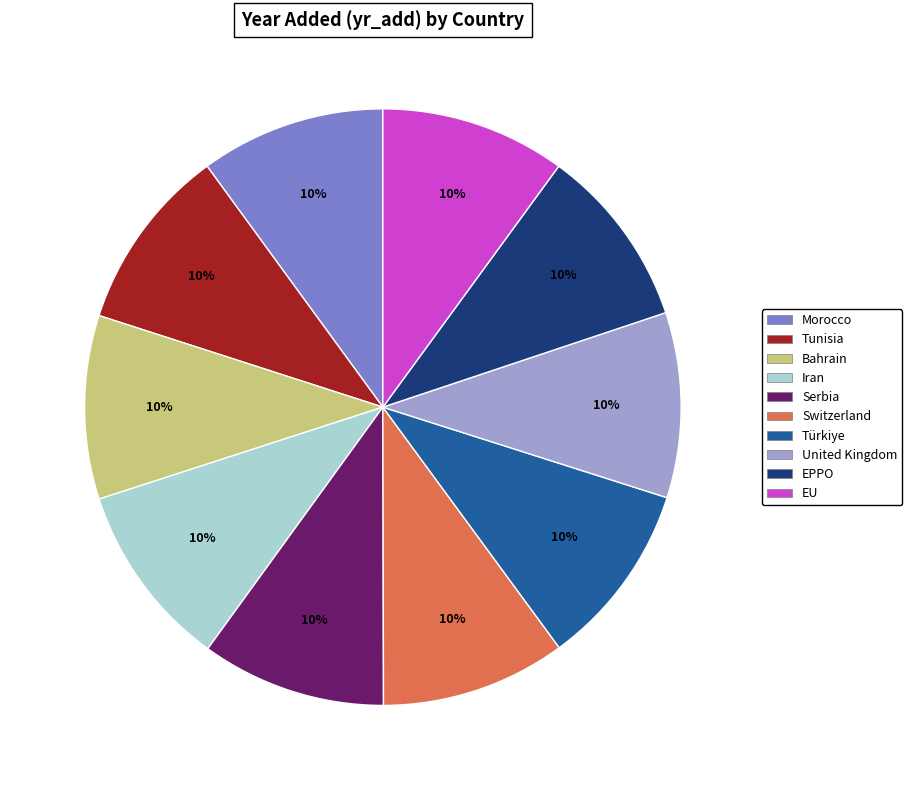

The Serbia slice represents 10% of the pie. True or false?

True